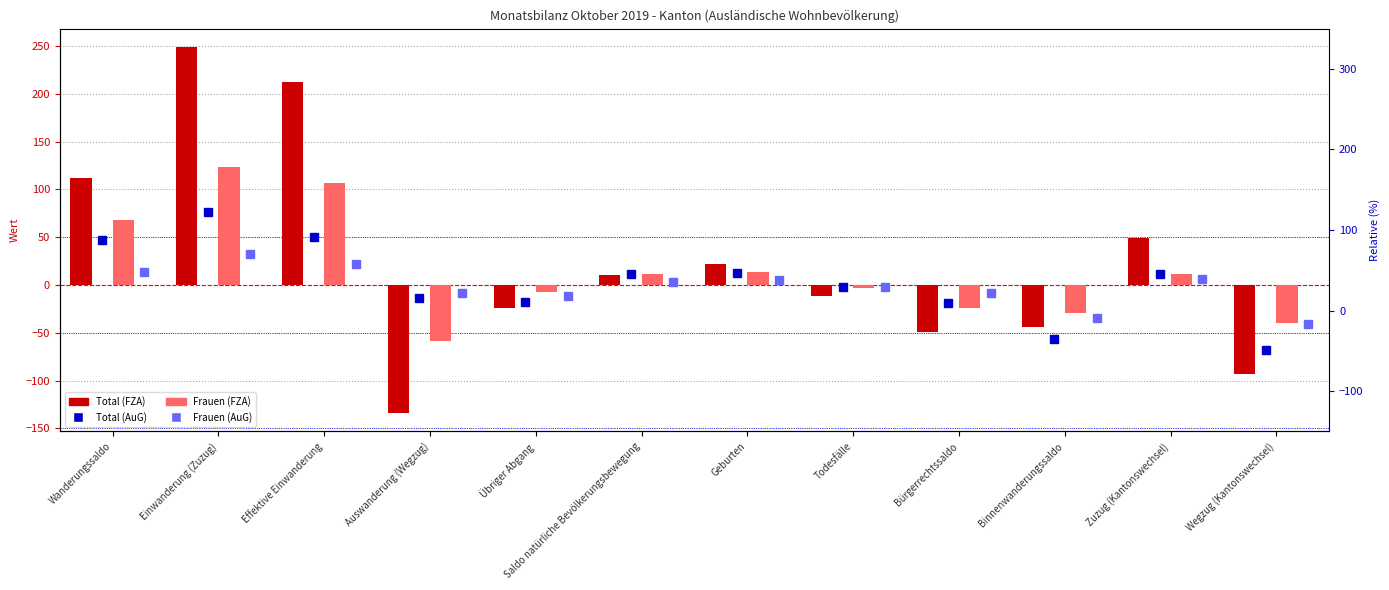

What is the label of the 12th bar from the left?

Wegzug (Kantonswechsel)